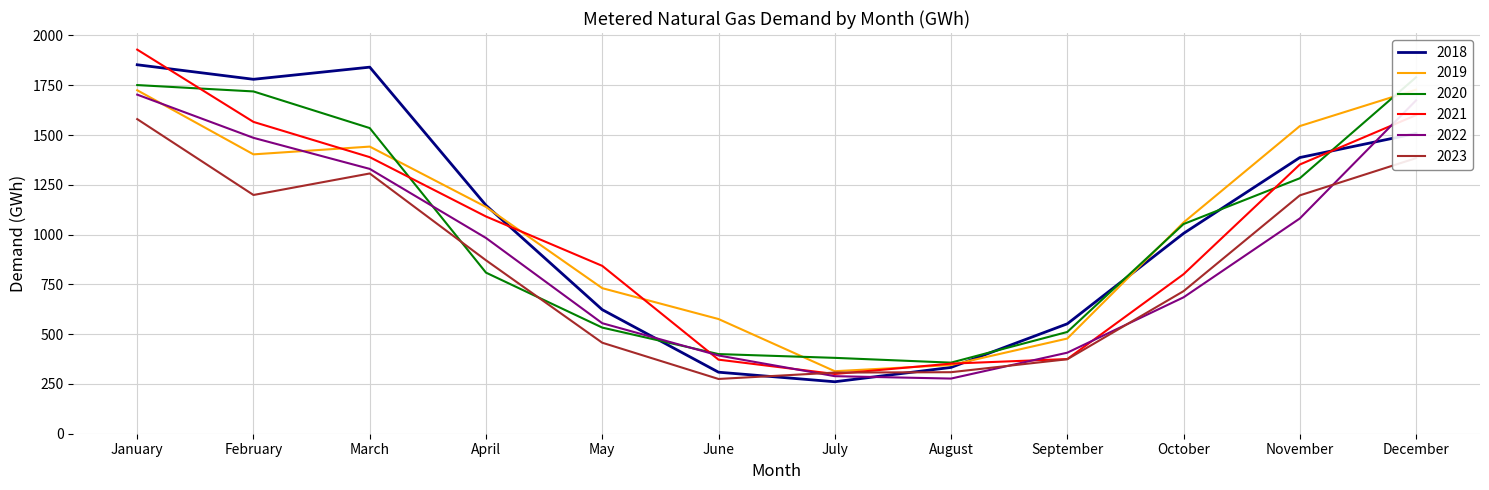

What is the value of the 2023 point at the 7th from the left?

307